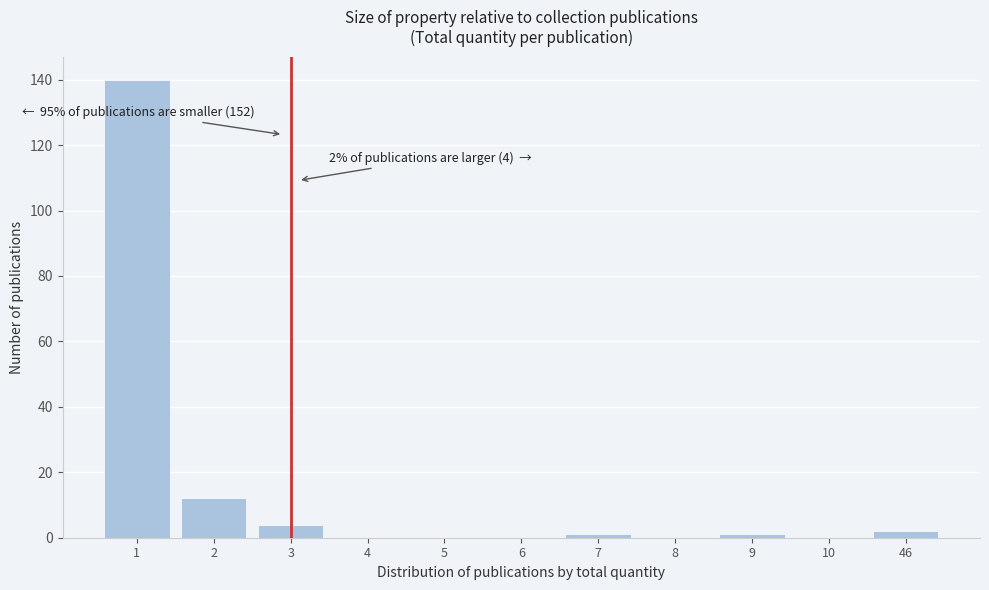

Reading right to left, extract all data points from this chart.

46=2	10=0	9=1	8=0	7=1	6=0	5=0	4=0	3=4	2=12	1=140